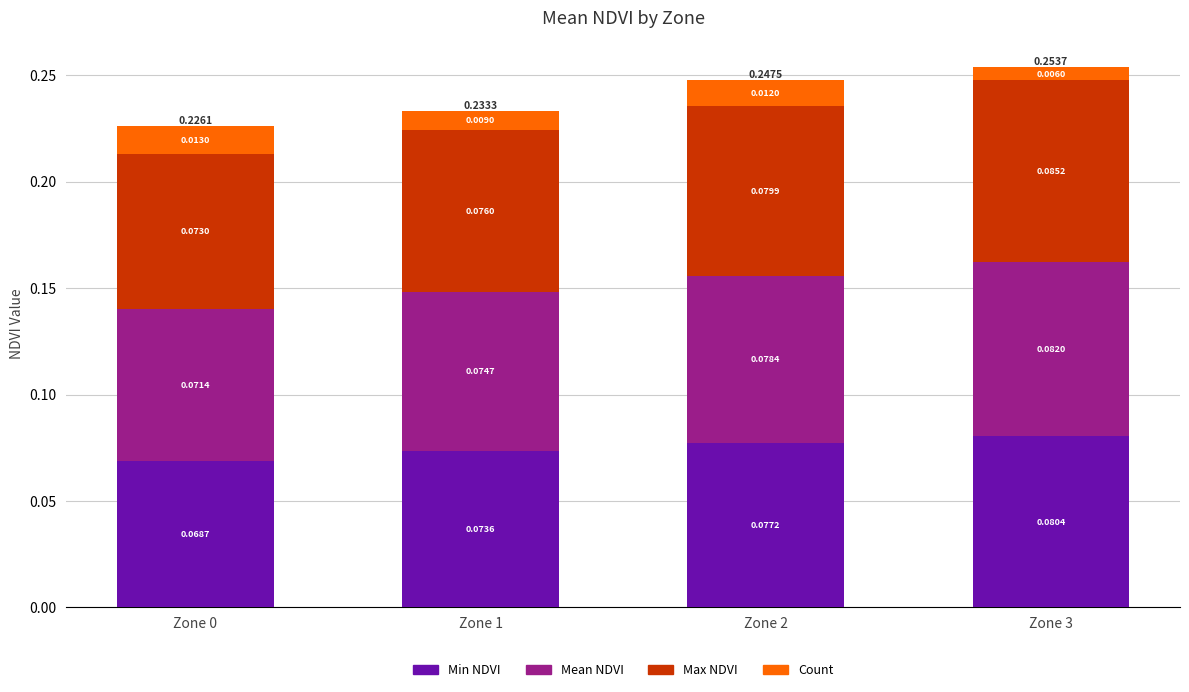

At which category is the sum across all series the highest?

Zone 3